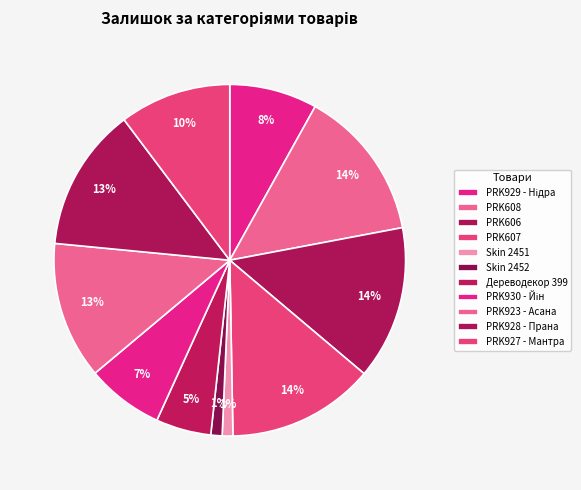

Is it true that Skin 2451 is 12% of the pie?

False